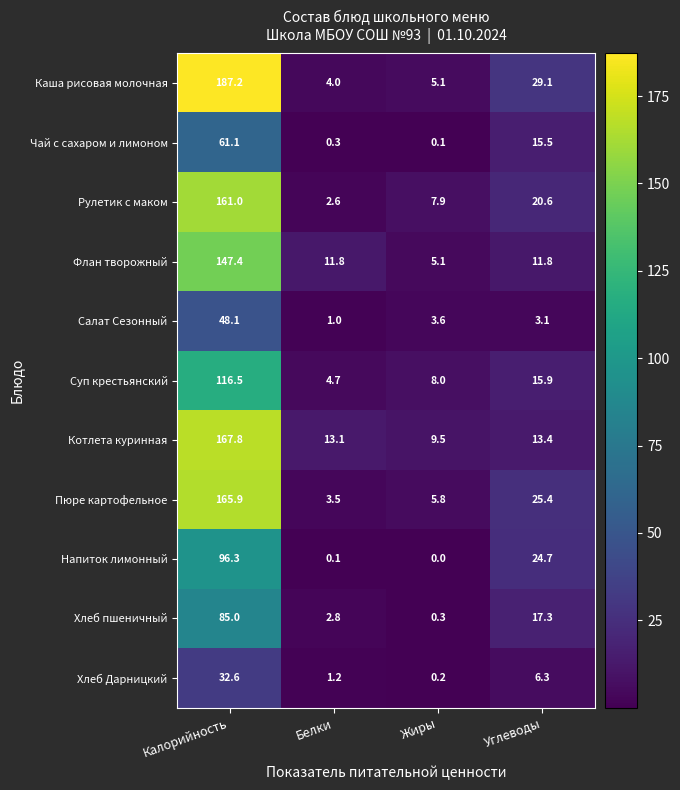

At which category is the sum across all series the highest?

Калорийность